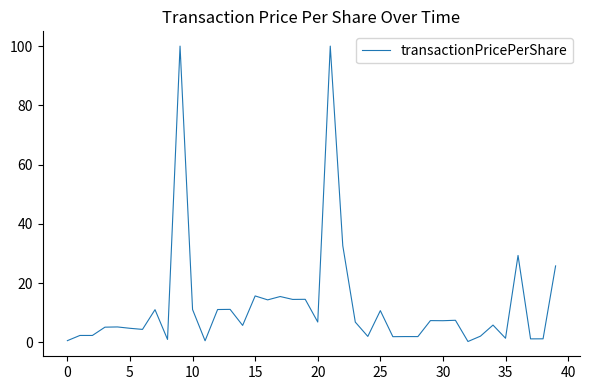

What is the maximum value shown in the chart?

100.0